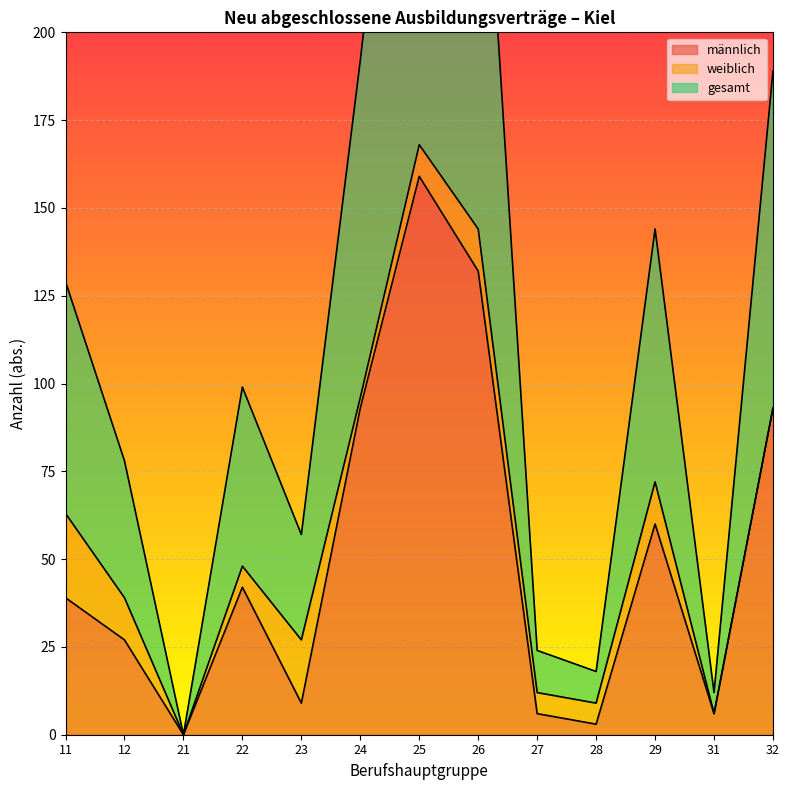

Where does the männlich series first go above 39?

22